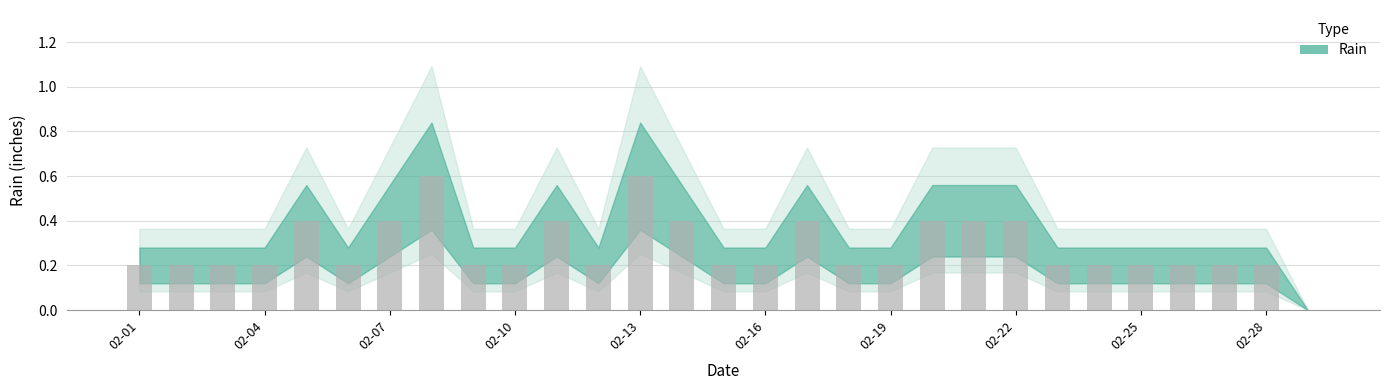

What is the greatest value displayed?

0.6